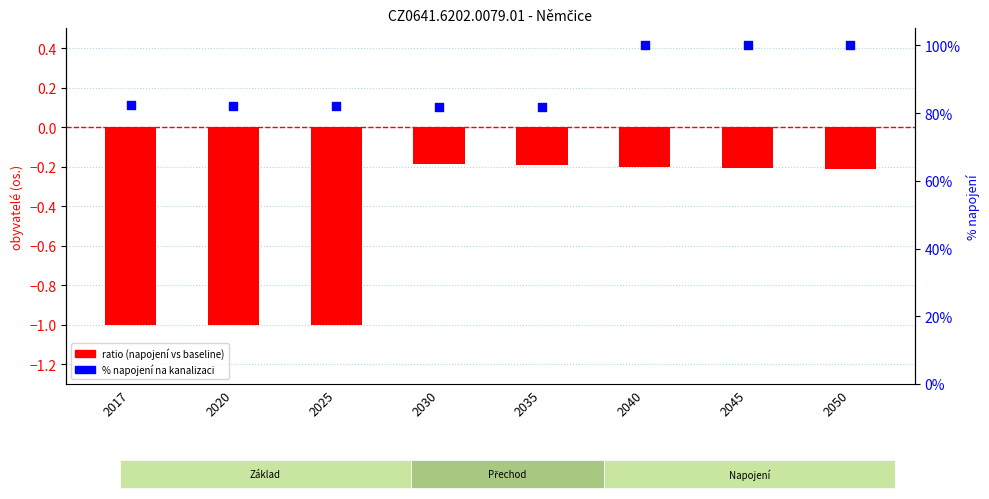

What is the total value across all series at 2035?

81.7